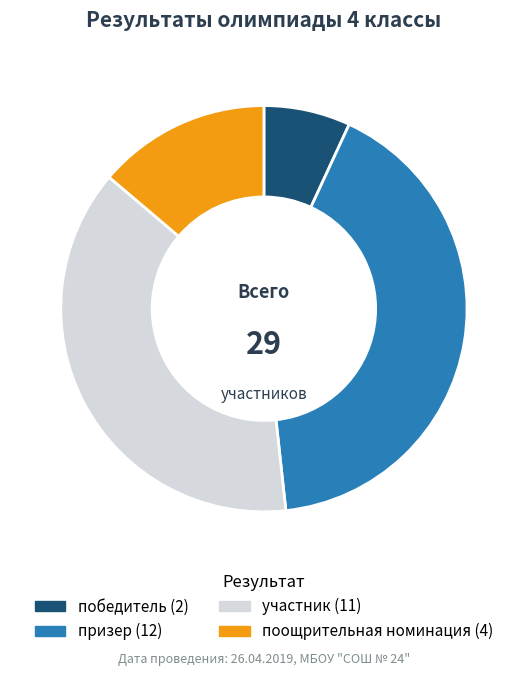

Count the number of slices in the pie.

4